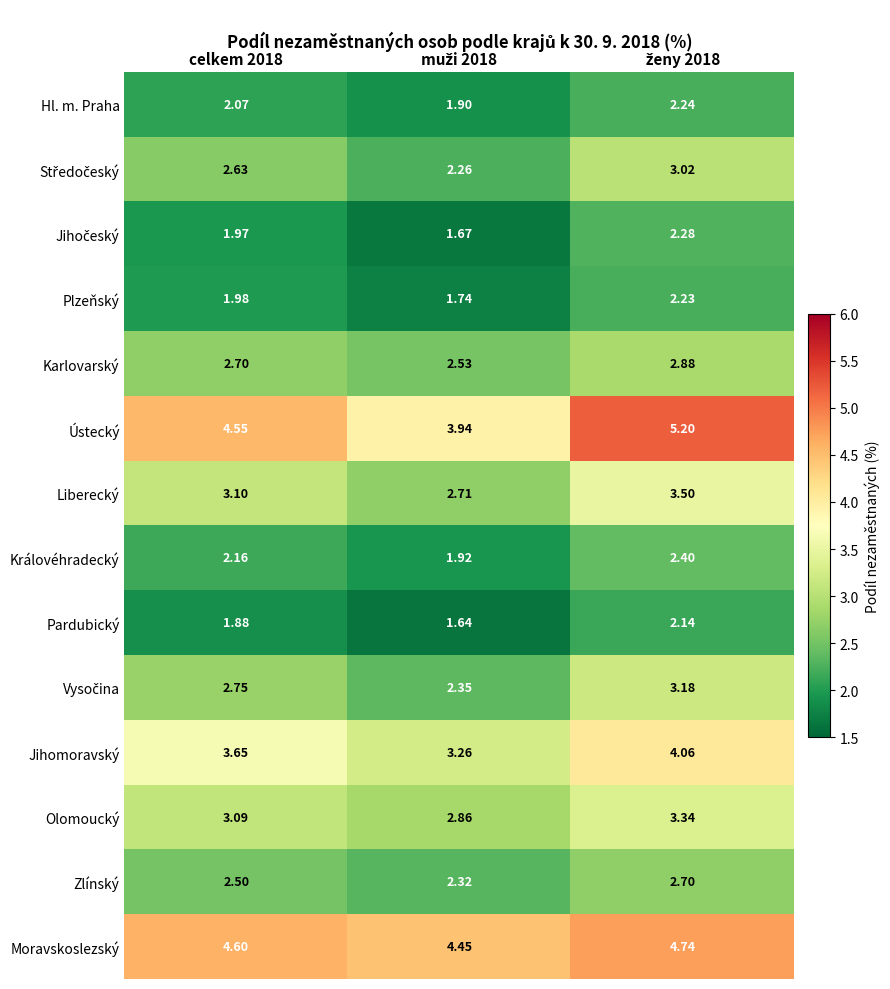

Which series has the largest total across all categories?

Moravskoslezský